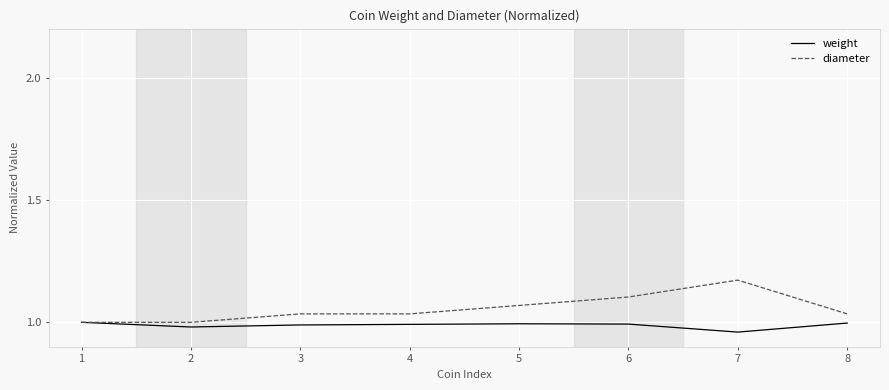

The value of weight at 2 is 1.0. True or false?

True